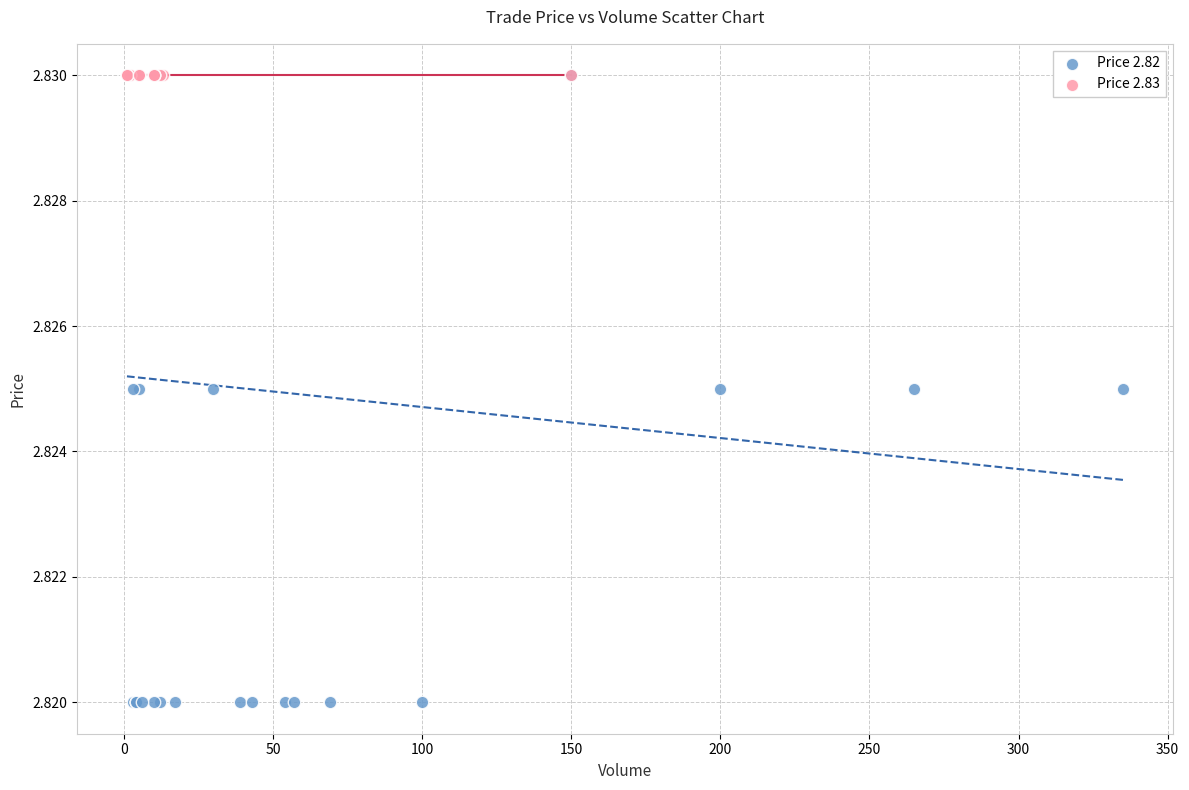

Which series reaches the minimum Y coordinate?

Price 2.82